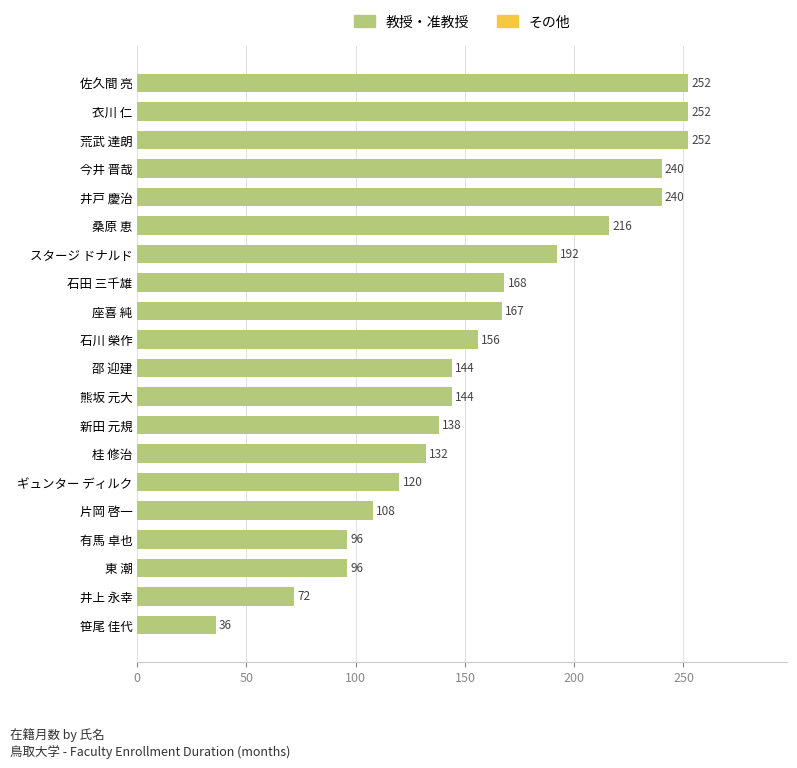

Are the bars grouped side by side (vs. stacked)?

No